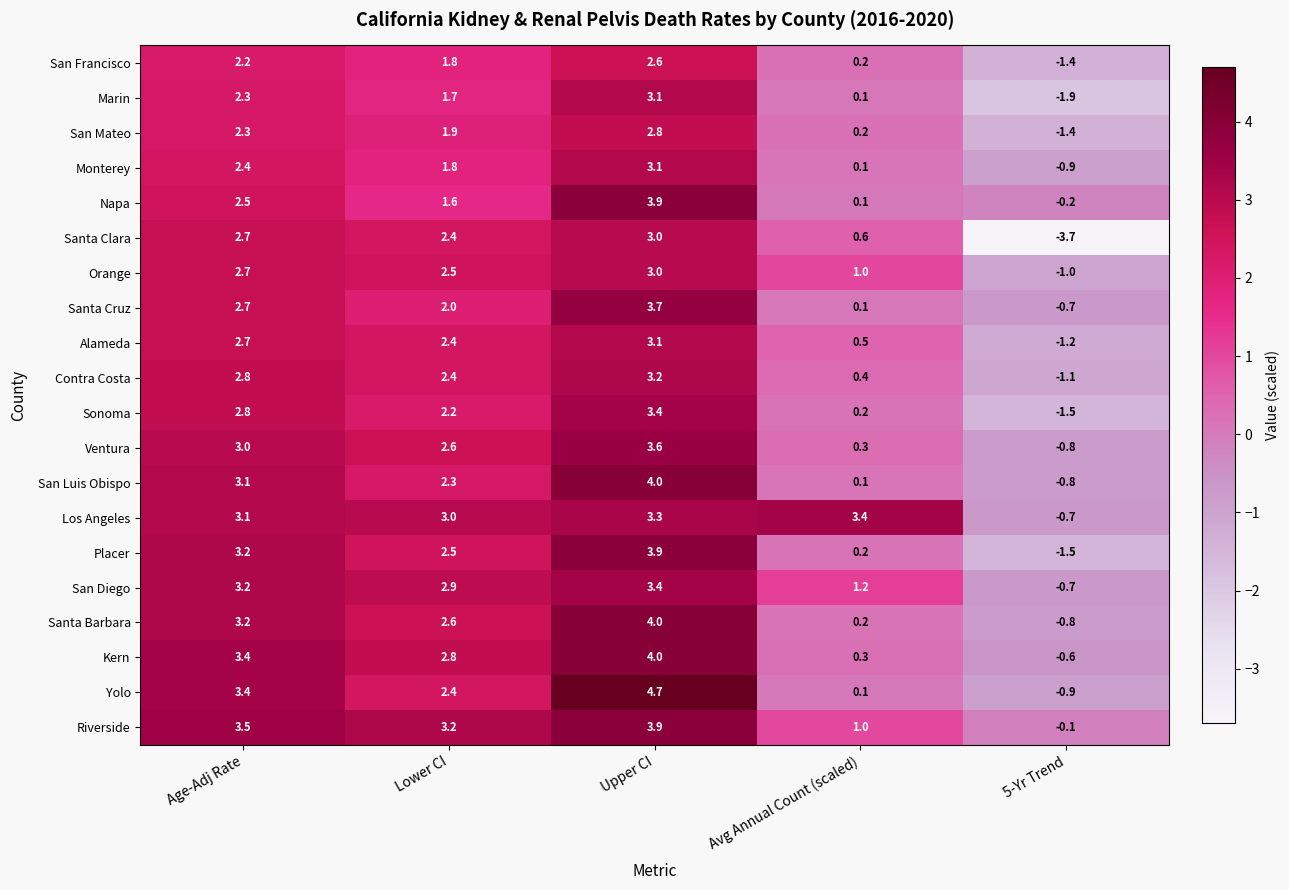

What is the minimum value shown in the chart?

-3.7